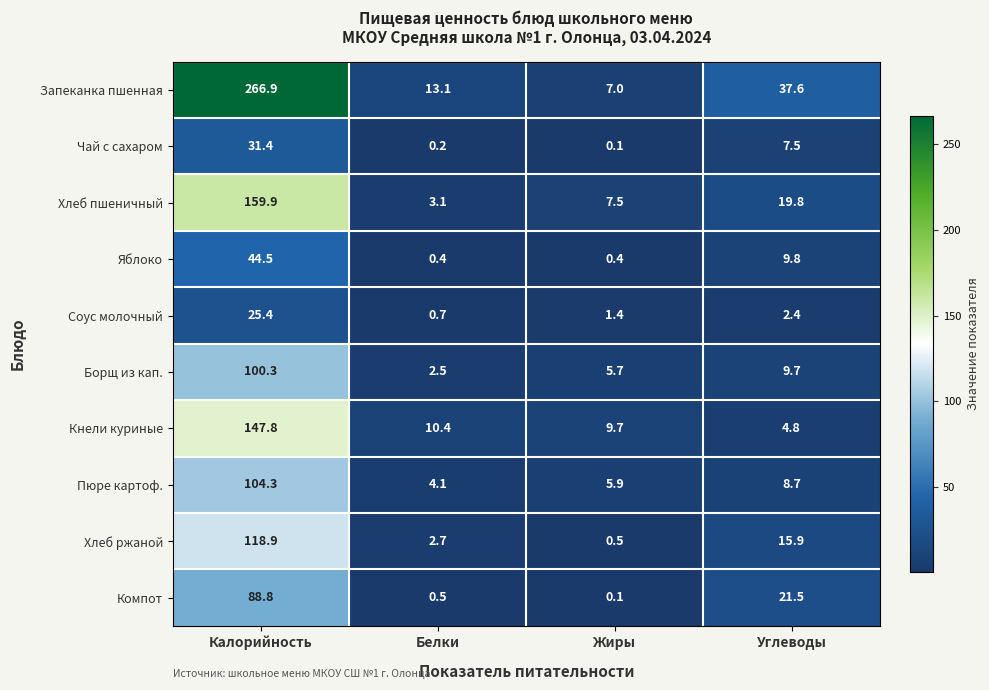

Which series has the largest range (max minus min)?

Запеканка пшенная